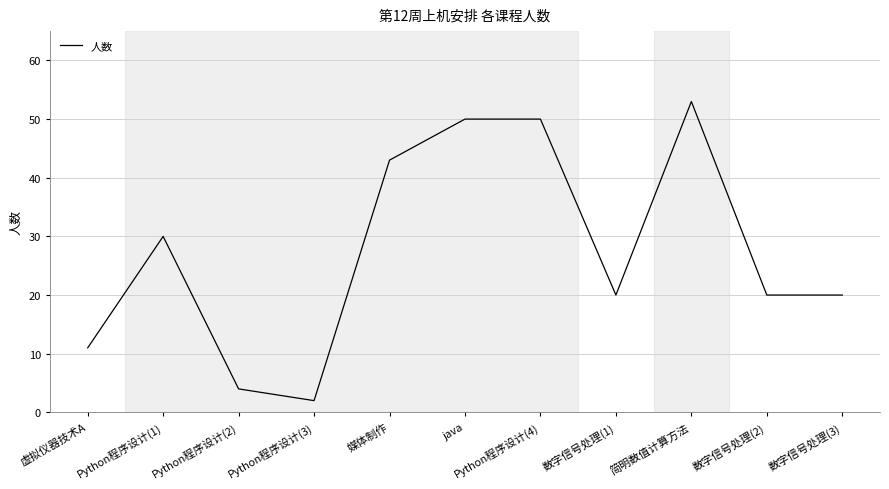

What is the difference between the second highest and second lowest values?

46